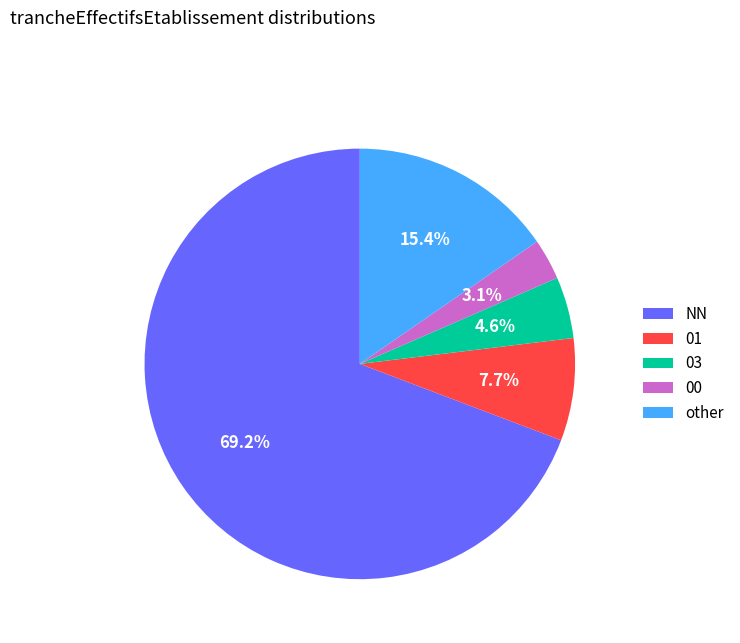

What is the majority slice?

NN